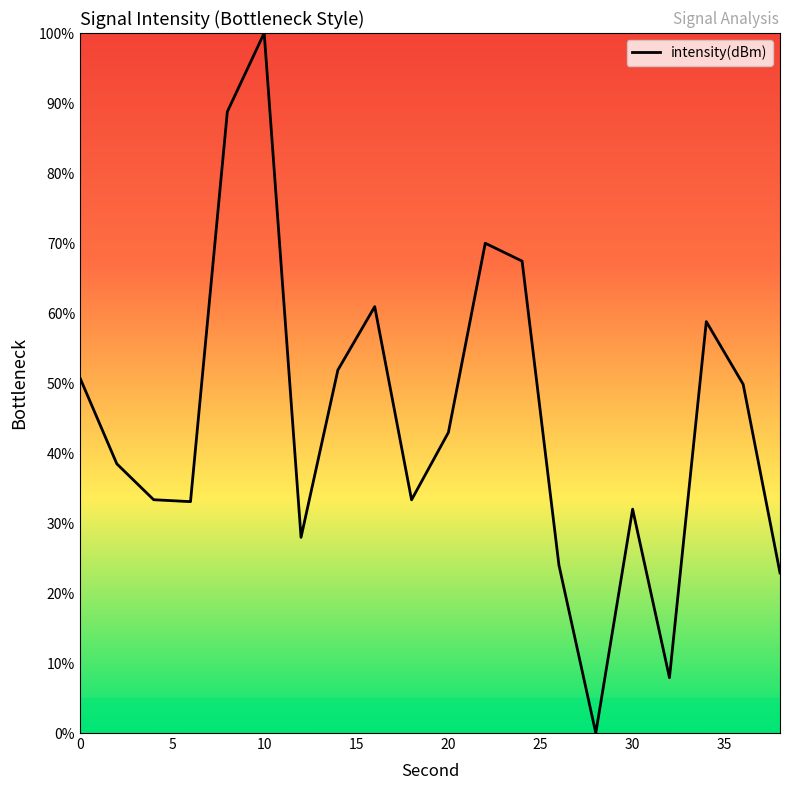

What is the greatest value displayed?

100.0